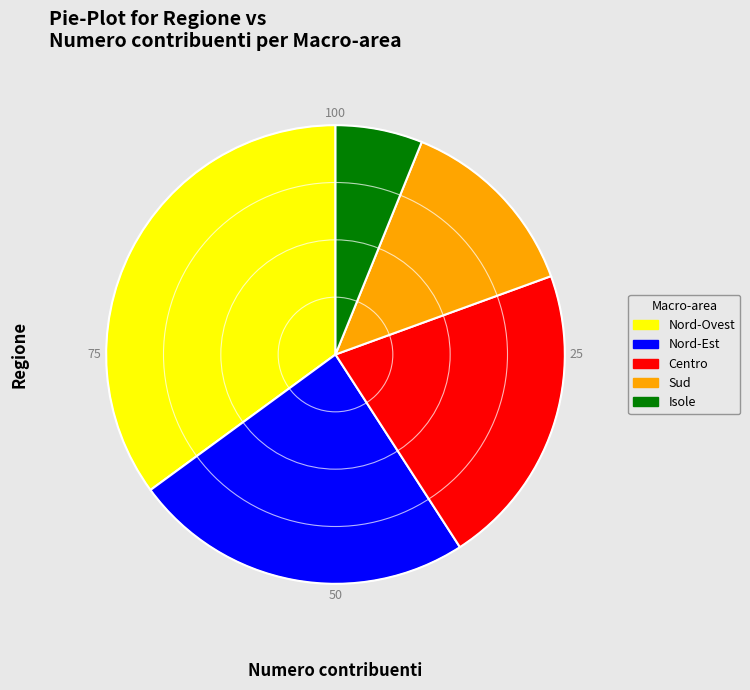

Is there a majority slice in this chart?

No